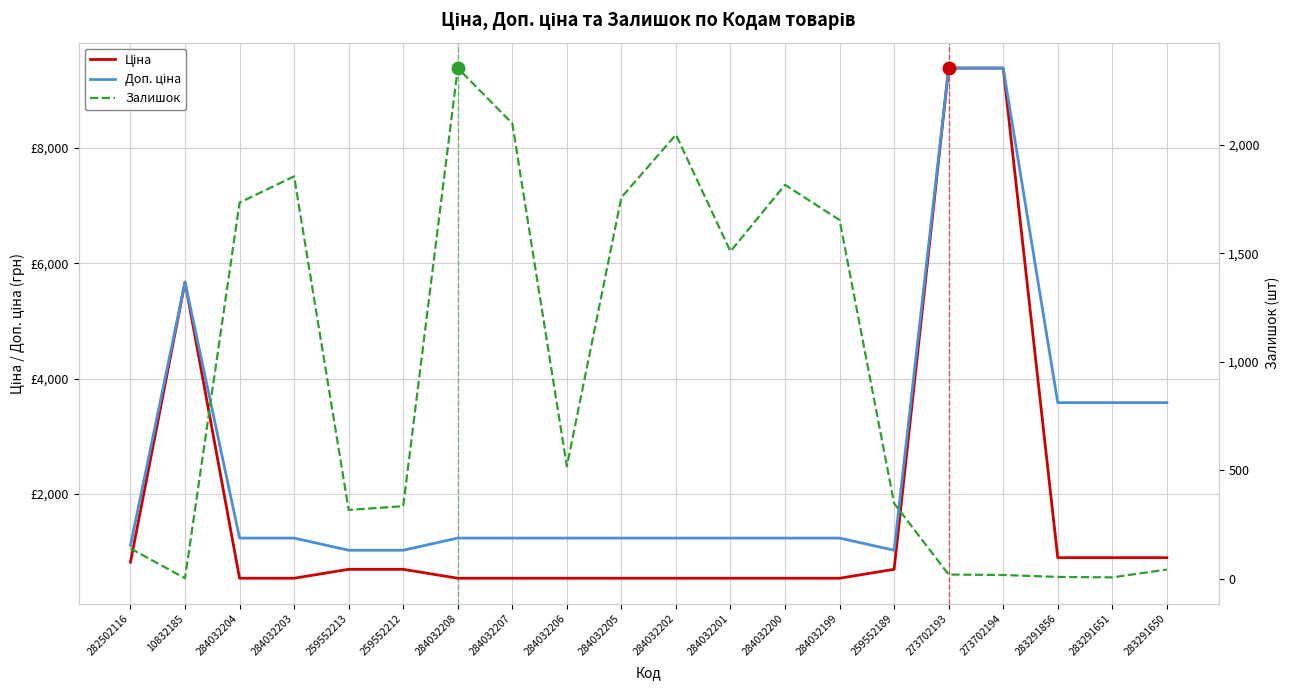

Reading left to right, what are all the values shown in this chart?

Ціна: 282502116=818.5	10832185=5673.8	284032204=539.0	284032203=539.0	259552213=693.7	259552212=693.7	284032208=539.0	284032207=539.0	284032206=539.0	284032205=539.0	284032202=539.0	284032201=539.0	284032200=539.0	284032199=539.0	259552189=693.7	273702193=9384.0	273702194=9384.0	283291856=895.9	283291651=895.9	283291650=895.9
Доп. ціна: 282502116=1109.2	10832185=5673.8	284032204=1235.4	284032203=1235.4	259552213=1024.6	259552212=1024.6	284032208=1235.4	284032207=1235.4	284032206=1235.4	284032205=1235.4	284032202=1235.4	284032201=1235.4	284032200=1235.4	284032199=1235.4	259552189=1024.6	273702193=9384.0	273702194=9384.0	283291856=3583.6	283291651=3583.6	283291650=3583.6
Залишок: 282502116=140.0	10832185=3.0	284032204=1734.0	284032203=1855.0	259552213=318.0	259552212=335.0	284032208=2354.0	284032207=2099.0	284032206=519.0	284032205=1758.0	284032202=2047.0	284032201=1509.0	284032200=1816.0	284032199=1654.0	259552189=348.0	273702193=20.0	273702194=18.0	283291856=9.0	283291651=7.0	283291650=43.0